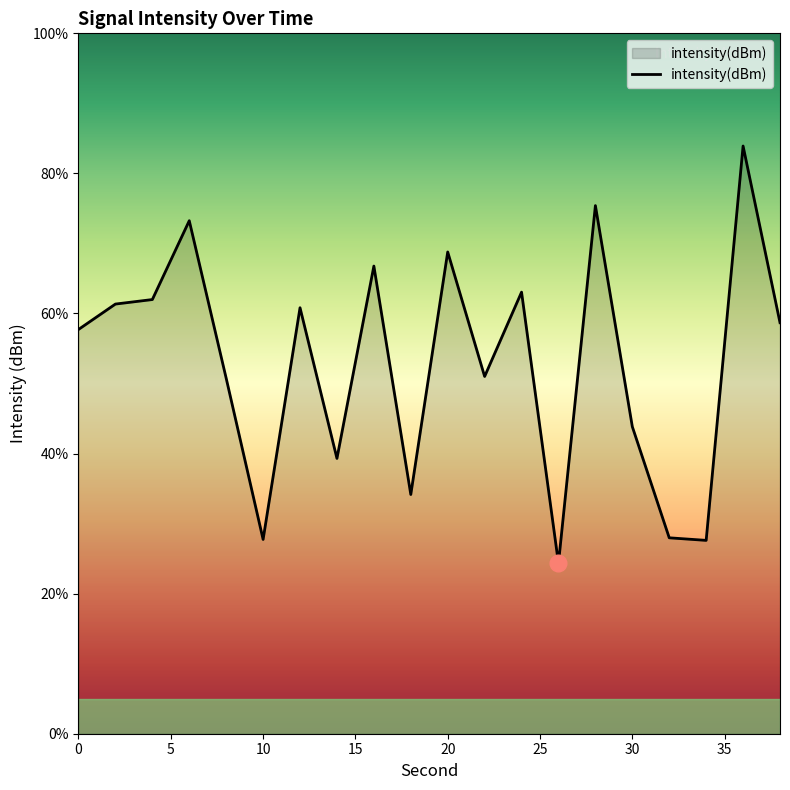

What is the smallest value displayed?

24.3